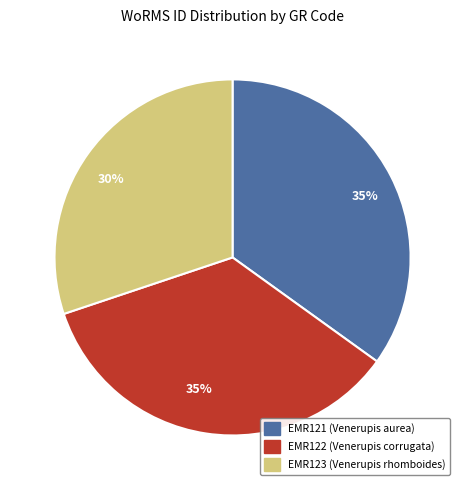

Is there any slice that represents more than half of the pie?

No